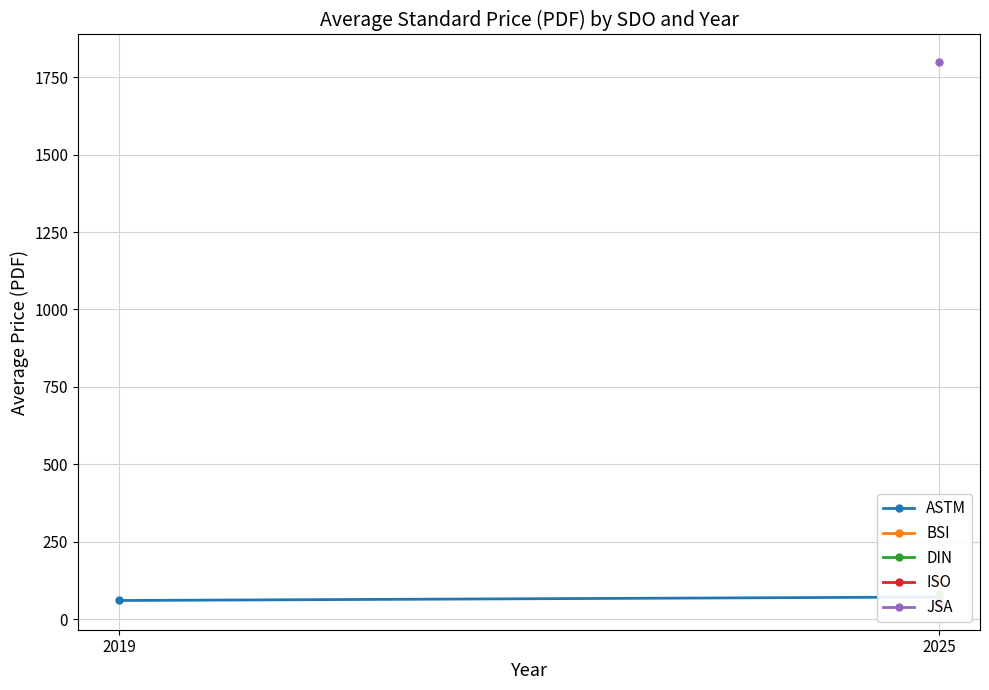

What is the value of the 2nd point from the left?

72.2